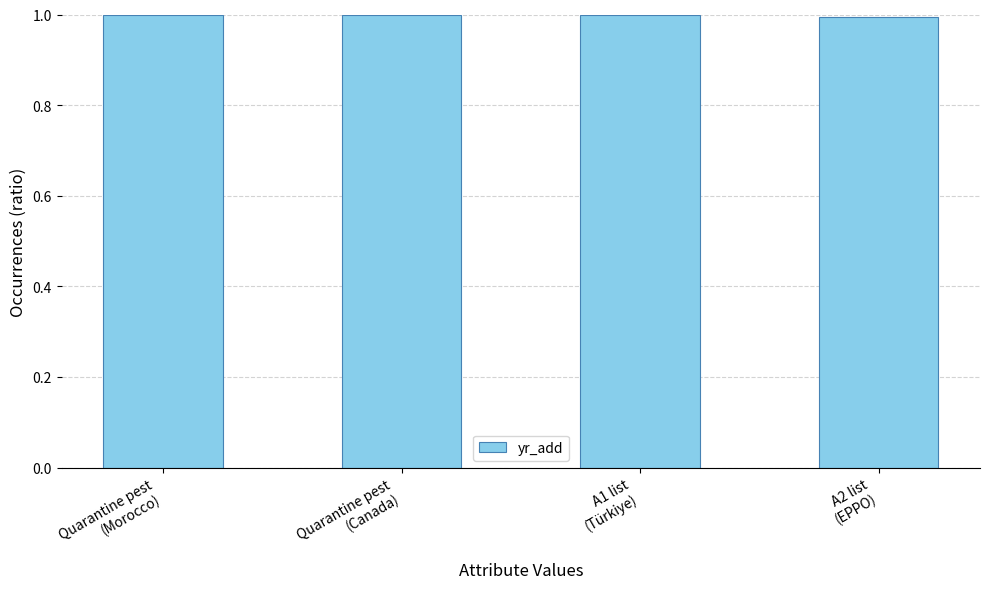

What is the smallest value displayed?

1.0